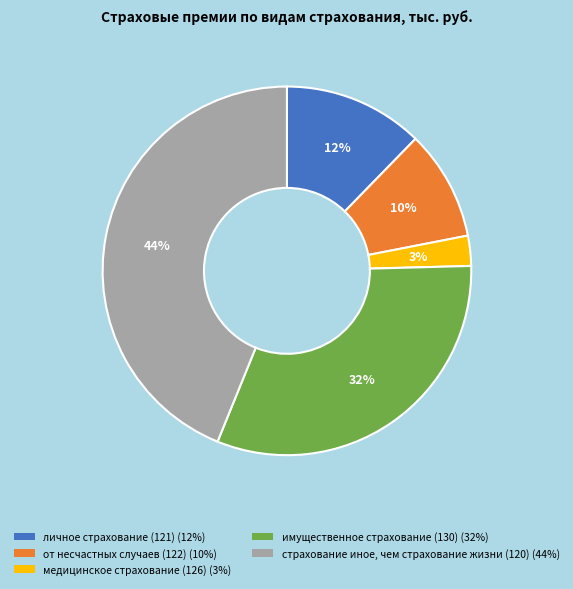

Rank the categories by value from lowest to highest.

медицинское страхование (126), от несчастных случаев (122), личное страхование (121), имущественное страхование (130), страхование иное, чем страхование жизни (120)